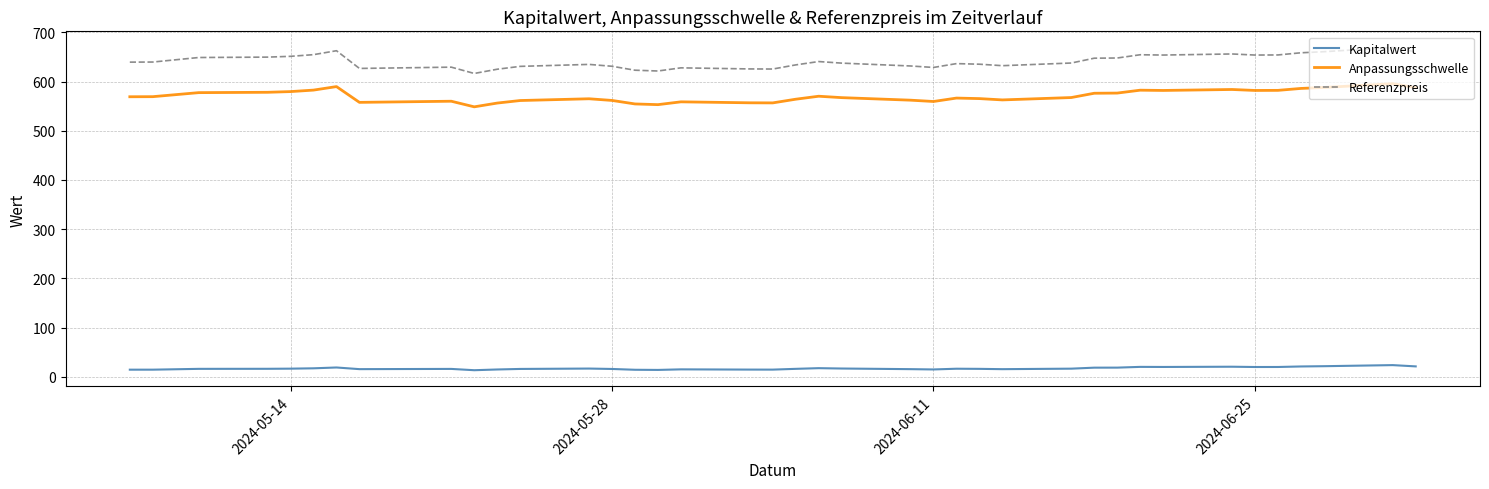

What is the difference between the maximum and minimum values in the Referenzpreis series?

52.8